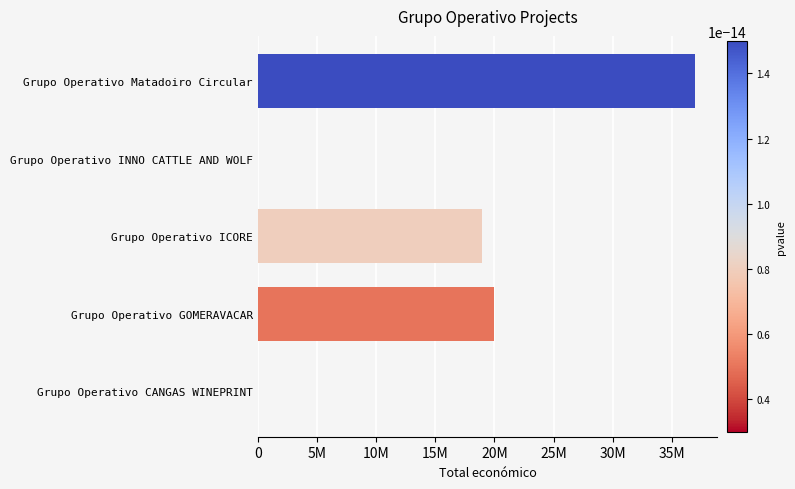

How many bars are there in total?

5